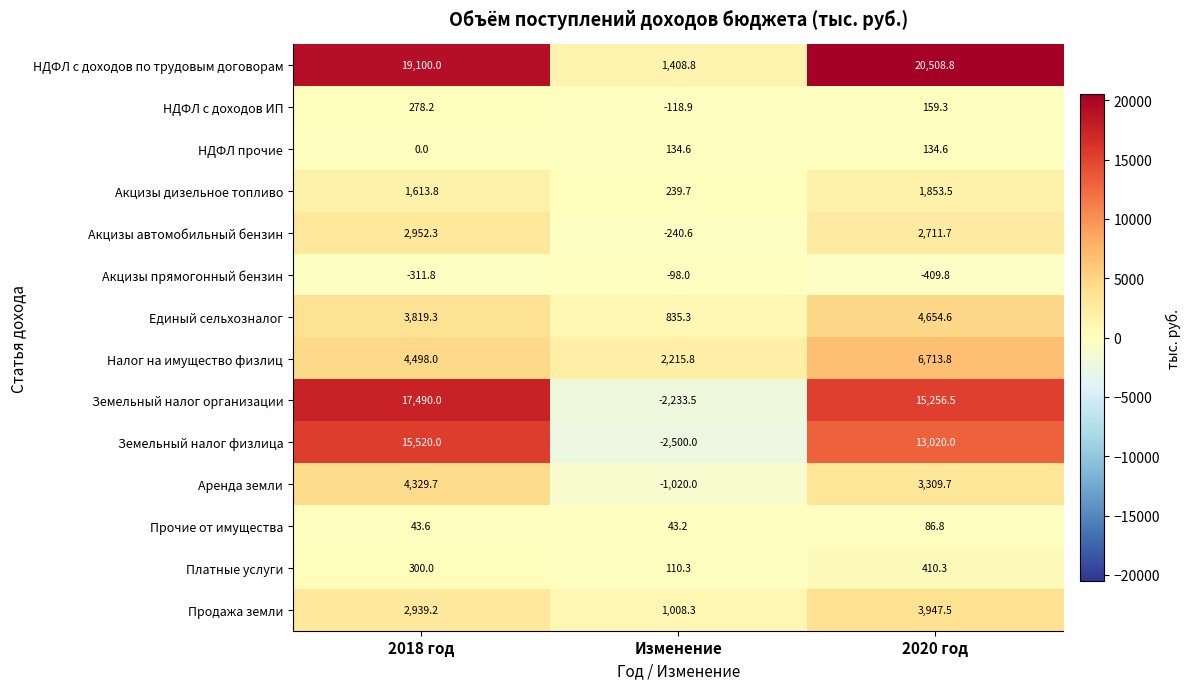

At which category is the sum across all series the highest?

2018 год